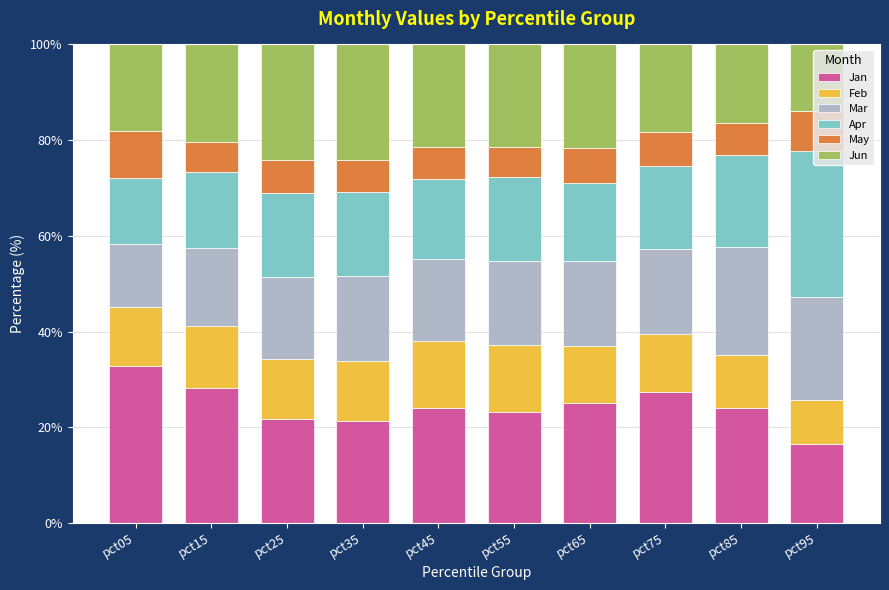

The Jan series shows 32.8 at pct05. True or false?

True